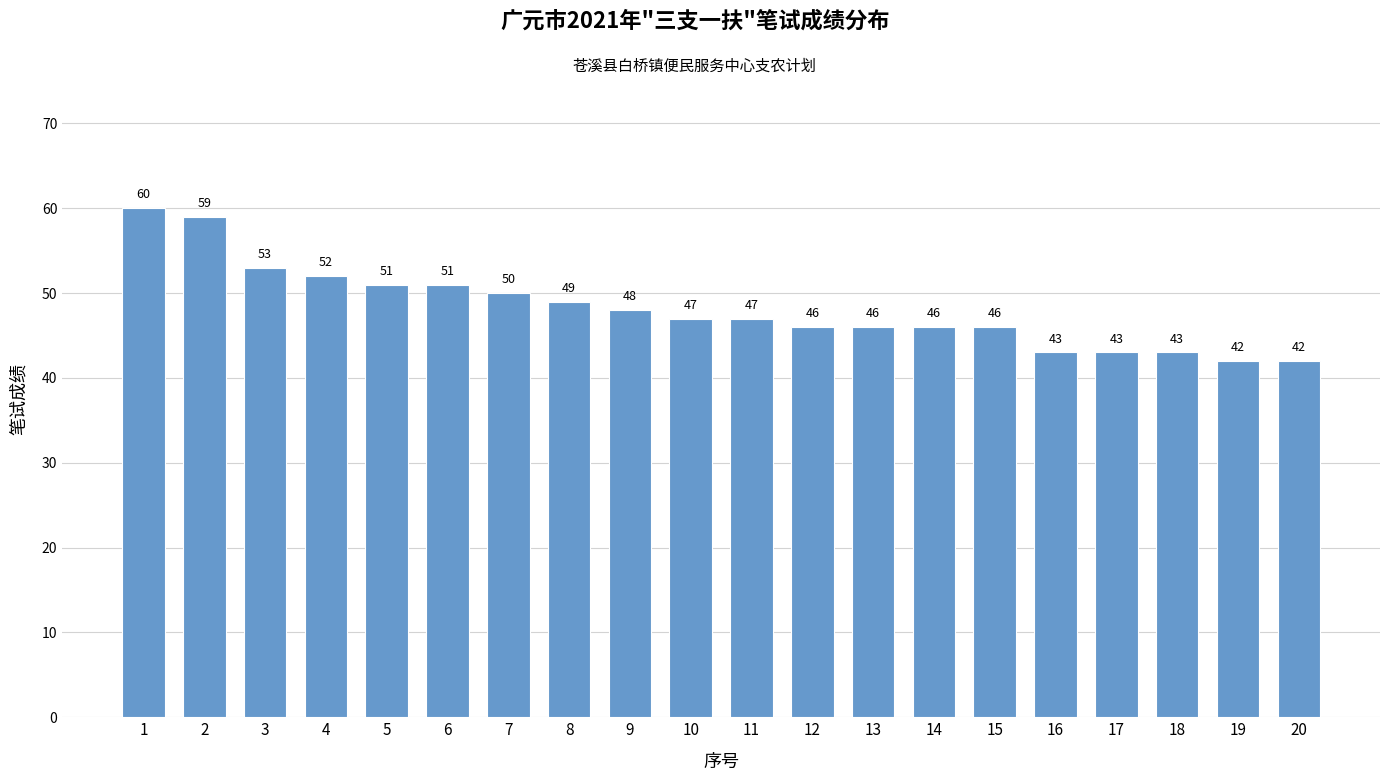

True or false: the data shows 47 at 11.

True